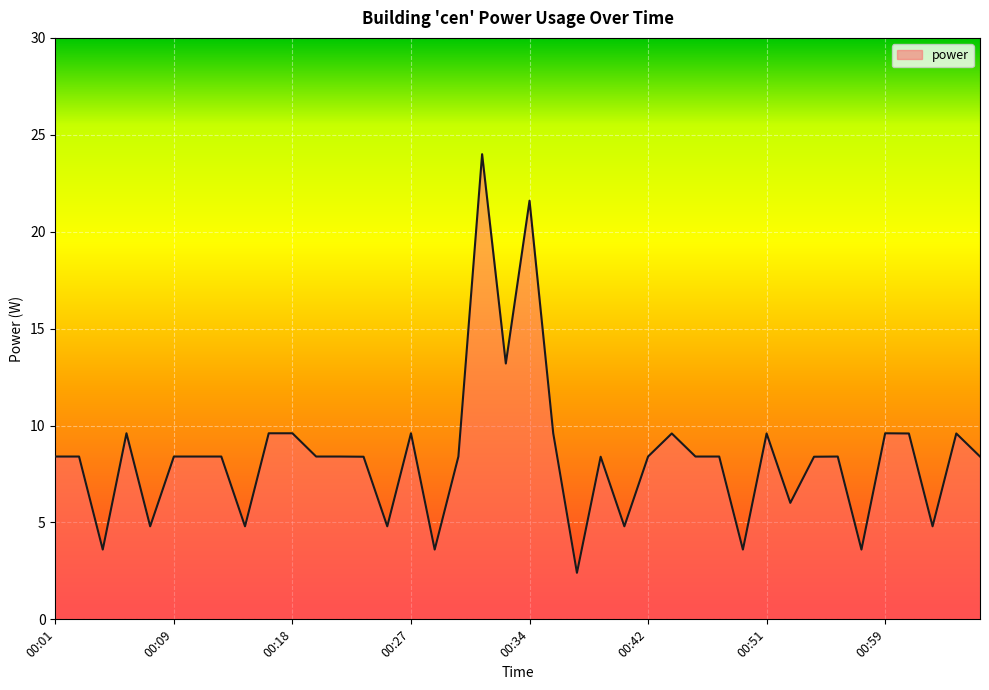

What is the greatest value displayed?

24.0